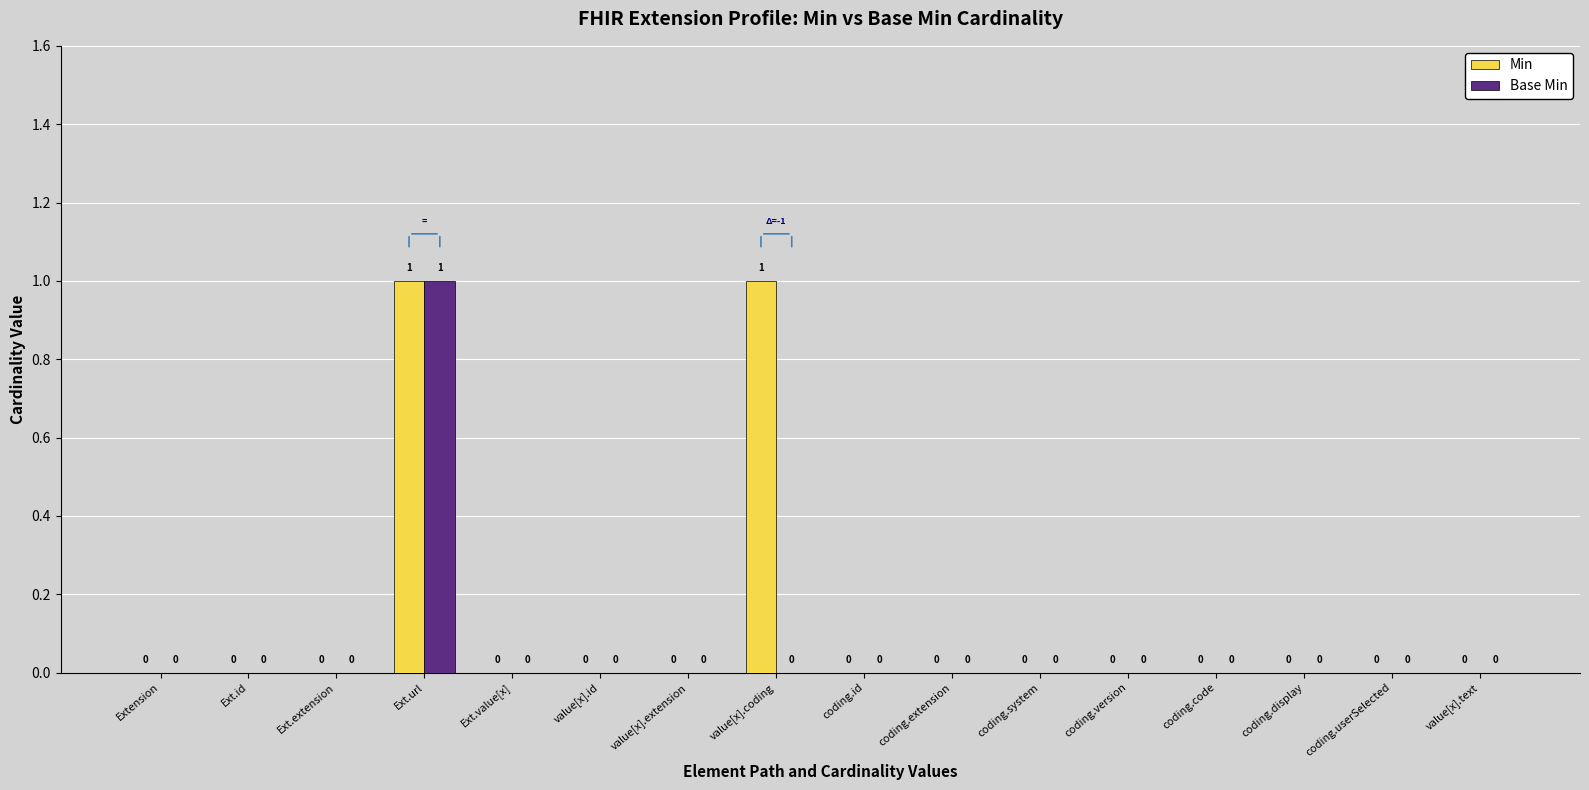

What is the total value across all series at value[x].coding?

1